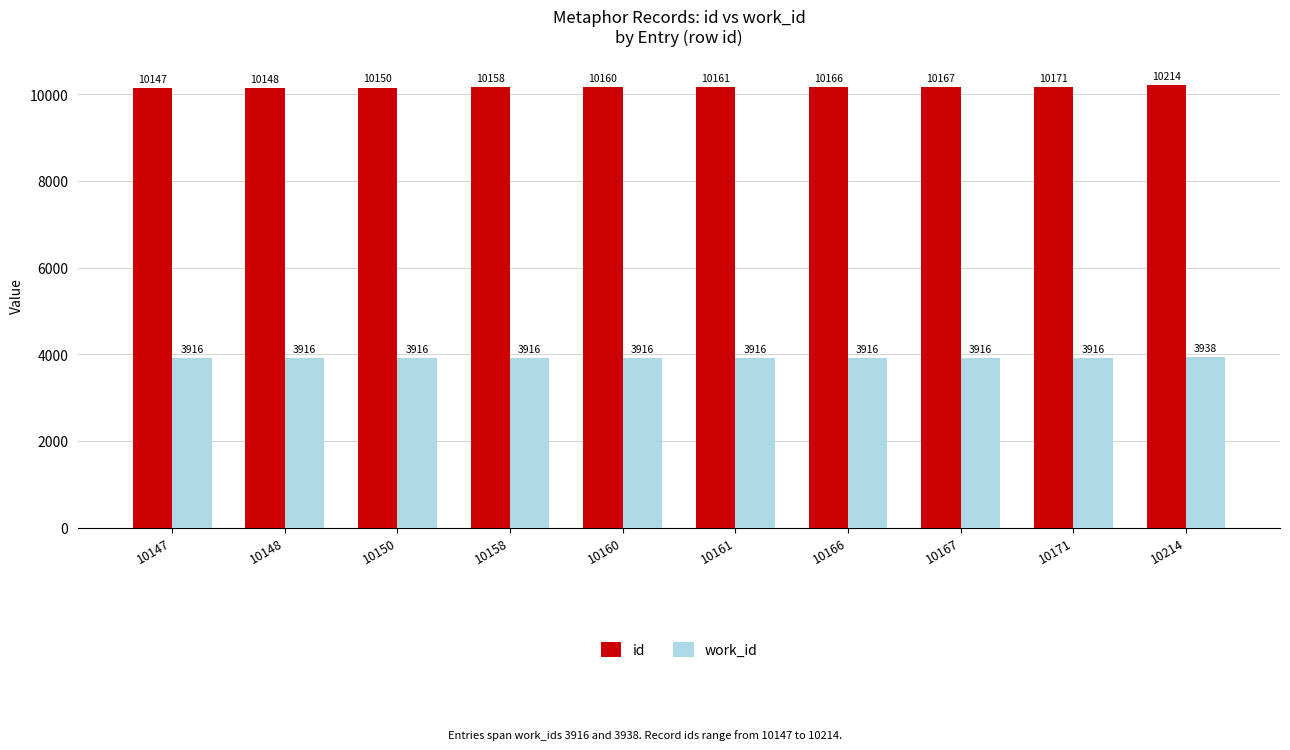

What is the lowest value of the id series?

10147